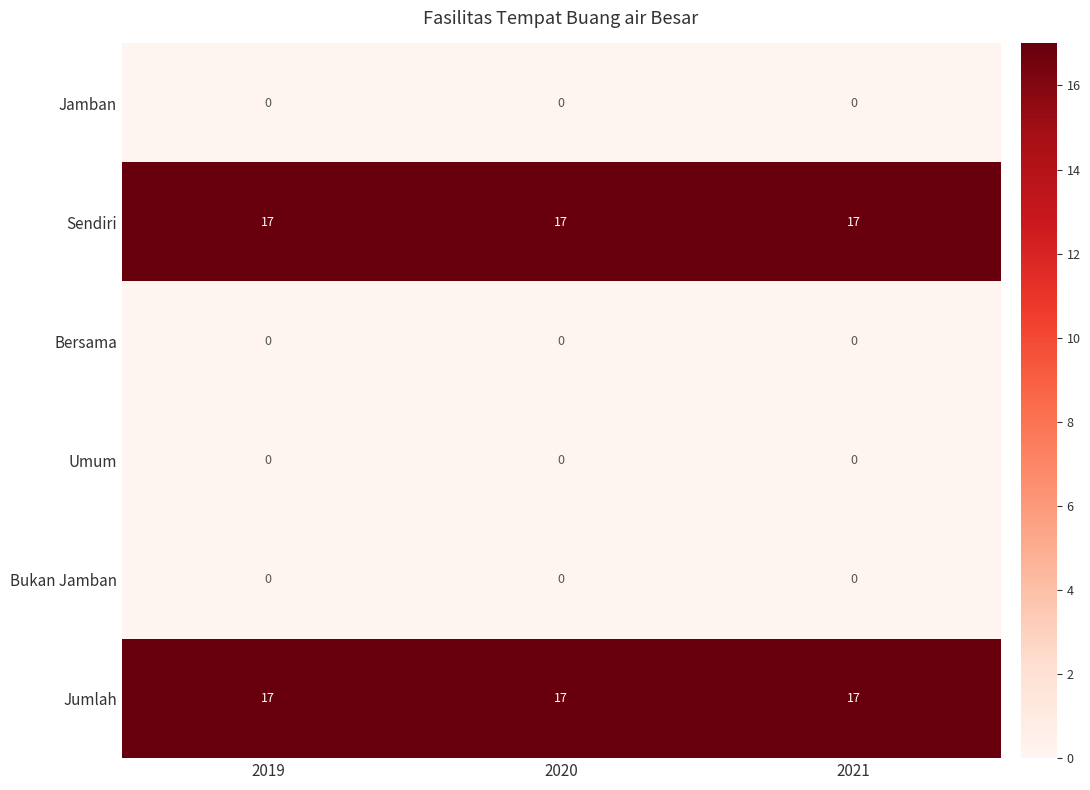

At how many categories does at least one series exceed 16?

3